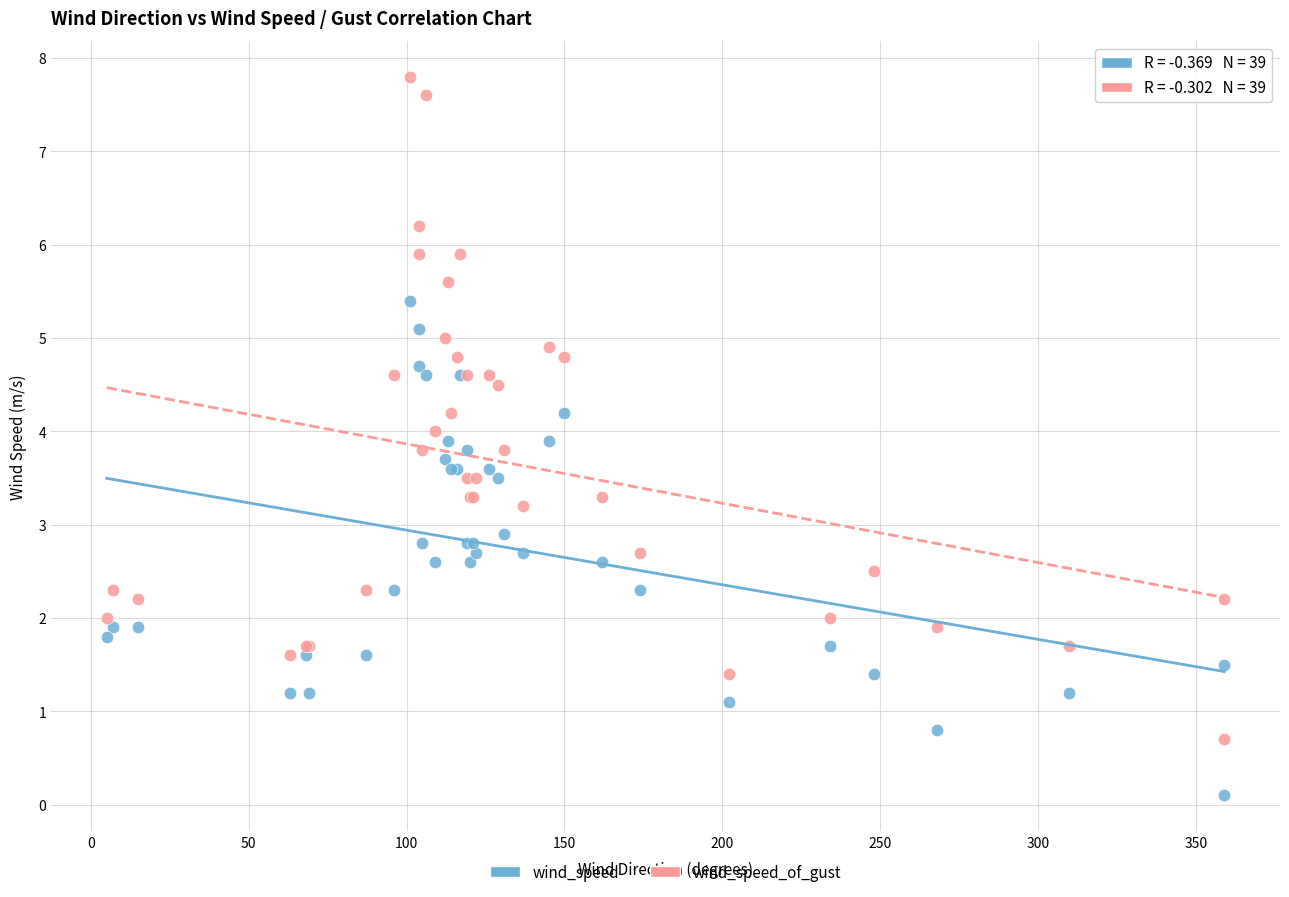

Which series contains the highest Y value?

wind_speed_of_gust